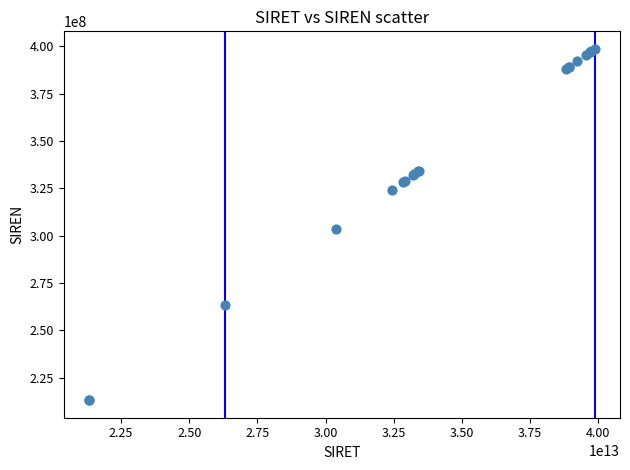

What Y value in the scatter plot is closest to 305936024?

303702286